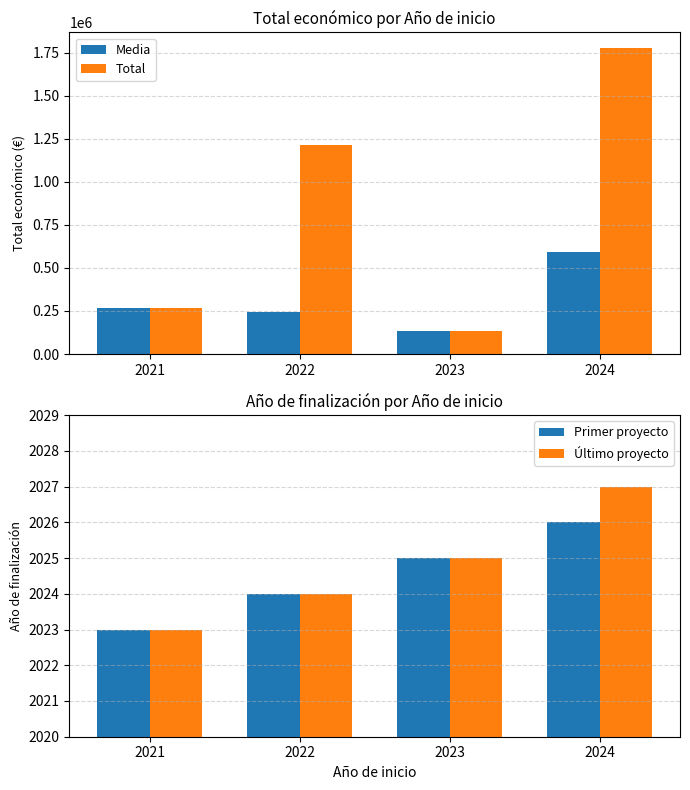

What is the minimum value for Último proyecto?

2023